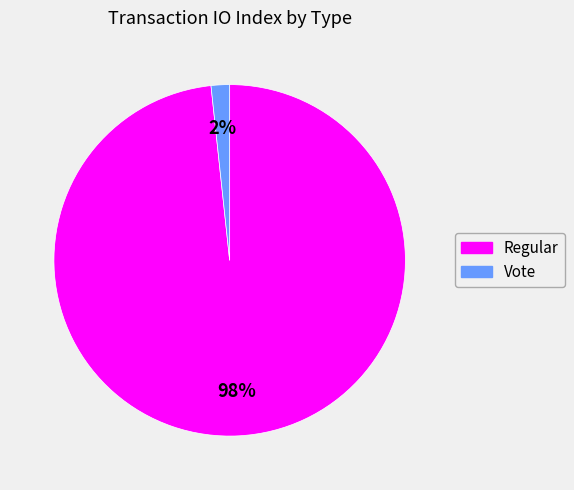

Count the number of slices in the pie.

2